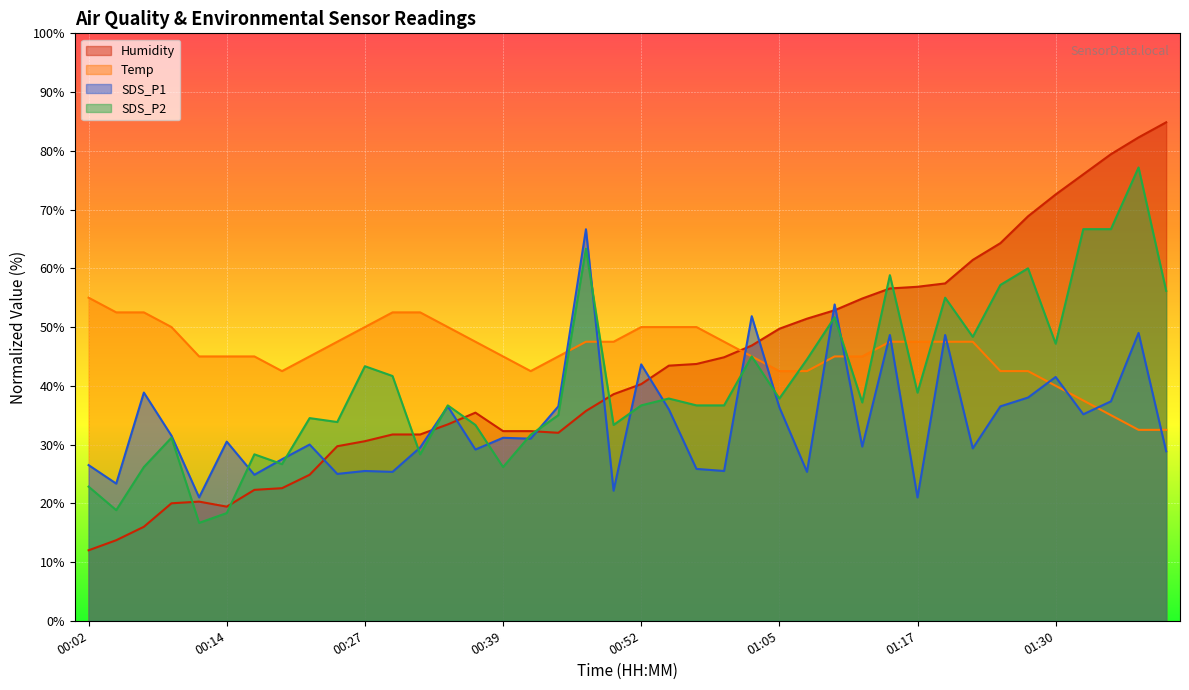

Which series ends up on top after the final intersection of SDS_P1 and Temp?

Temp